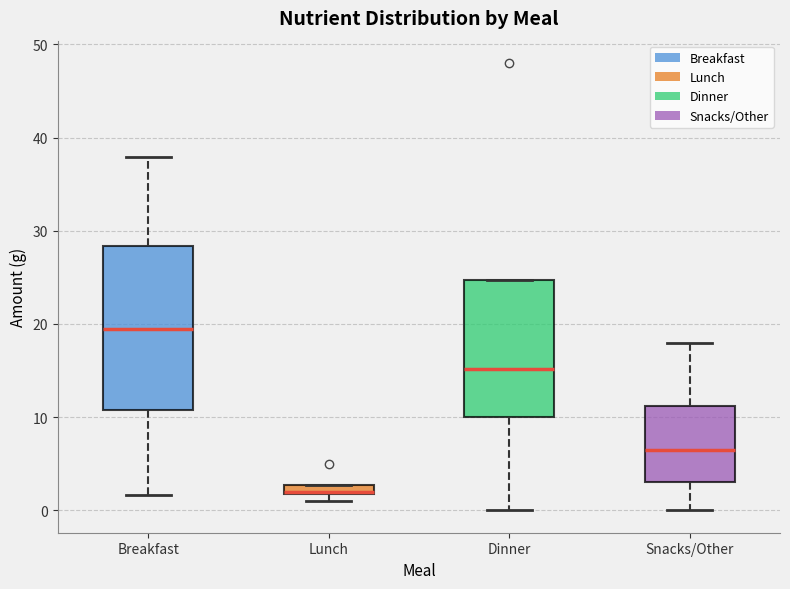

Comparing the boxes themselves (not the whiskers), which one is the tallest?

Breakfast